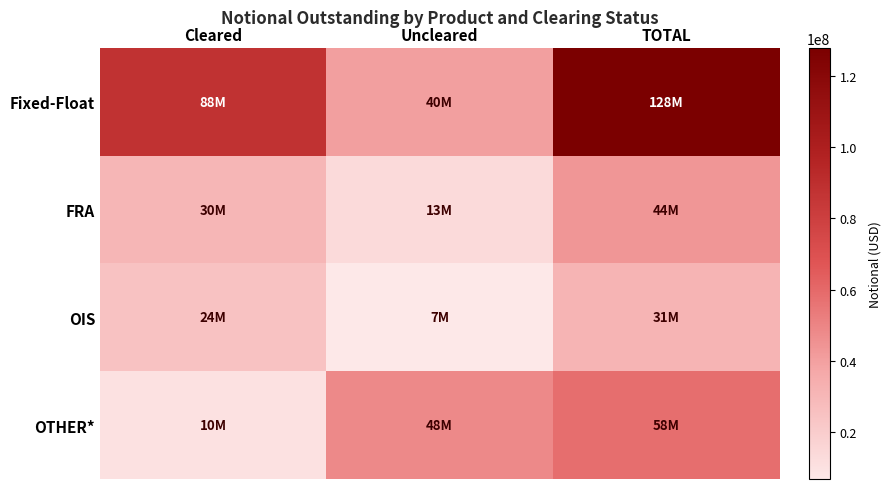

At which category is the sum across all series the highest?

TOTAL